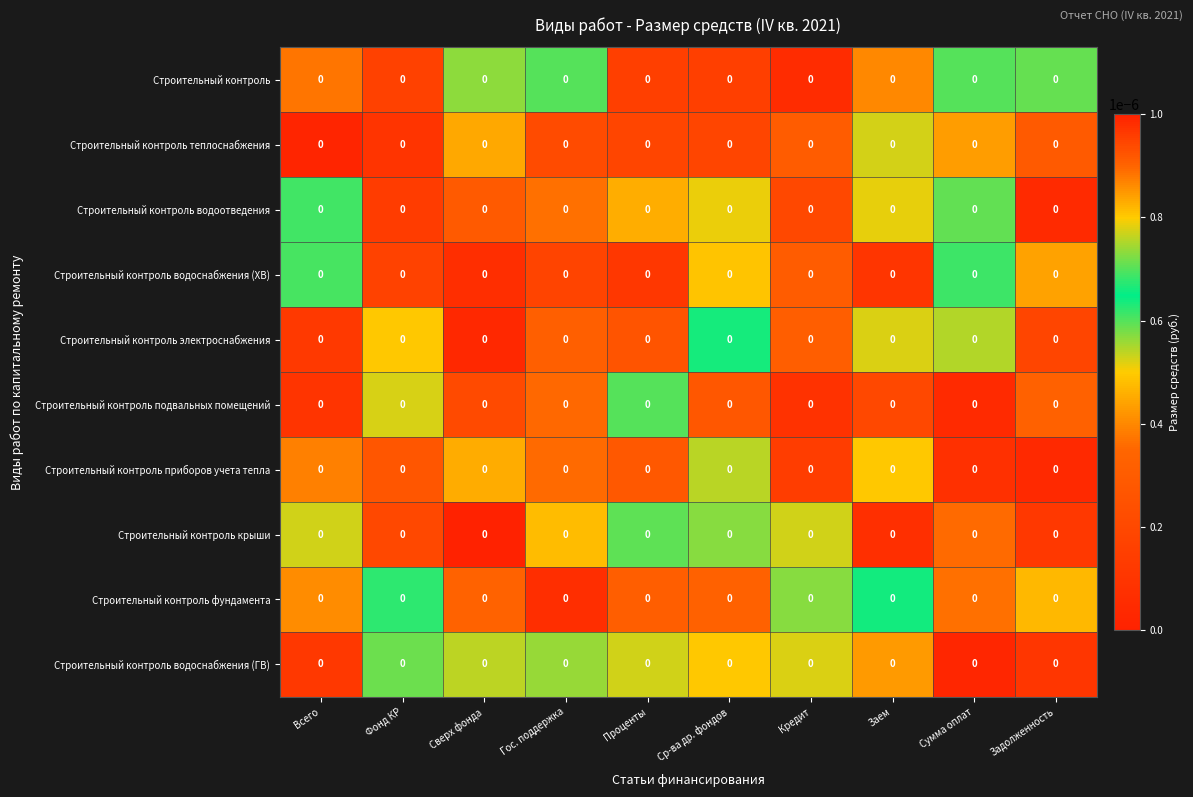

Reading right to left, transcribe all the data shown in this chart.

Строительный контроль: Задолженность=0.0	Сумма оплат=0.0	Заем=0.0	Кредит=0.0	Ср-ва др. фондов=0.0	Проценты=0.0	Гос. поддержка=0.0	Сверх фонда=0.0	Фонд КР=0.0	Всего=0.0
Строительный контроль теплоснабжения: Задолженность=0.0	Сумма оплат=0.0	Заем=0.0	Кредит=0.0	Ср-ва др. фондов=0.0	Проценты=0.0	Гос. поддержка=0.0	Сверх фонда=0.0	Фонд КР=0.0	Всего=0.0
Строительный контроль водоотведения: Задолженность=0.0	Сумма оплат=0.0	Заем=0.0	Кредит=0.0	Ср-ва др. фондов=0.0	Проценты=0.0	Гос. поддержка=0.0	Сверх фонда=0.0	Фонд КР=0.0	Всего=0.0
Строительный контроль водоснабжения (ХВ): Задолженность=0.0	Сумма оплат=0.0	Заем=0.0	Кредит=0.0	Ср-ва др. фондов=0.0	Проценты=0.0	Гос. поддержка=0.0	Сверх фонда=0.0	Фонд КР=0.0	Всего=0.0
Строительный контроль электроснабжения: Задолженность=0.0	Сумма оплат=0.0	Заем=0.0	Кредит=0.0	Ср-ва др. фондов=0.0	Проценты=0.0	Гос. поддержка=0.0	Сверх фонда=0.0	Фонд КР=0.0	Всего=0.0
Строительный контроль подвальных помещений: Задолженность=0.0	Сумма оплат=0.0	Заем=0.0	Кредит=0.0	Ср-ва др. фондов=0.0	Проценты=0.0	Гос. поддержка=0.0	Сверх фонда=0.0	Фонд КР=0.0	Всего=0.0
Строительный контроль приборов учета тепла: Задолженность=0.0	Сумма оплат=0.0	Заем=0.0	Кредит=0.0	Ср-ва др. фондов=0.0	Проценты=0.0	Гос. поддержка=0.0	Сверх фонда=0.0	Фонд КР=0.0	Всего=0.0
Строительный контроль крыши: Задолженность=0.0	Сумма оплат=0.0	Заем=0.0	Кредит=0.0	Ср-ва др. фондов=0.0	Проценты=0.0	Гос. поддержка=0.0	Сверх фонда=0.0	Фонд КР=0.0	Всего=0.0
Строительный контроль фундамента: Задолженность=0.0	Сумма оплат=0.0	Заем=0.0	Кредит=0.0	Ср-ва др. фондов=0.0	Проценты=0.0	Гос. поддержка=0.0	Сверх фонда=0.0	Фонд КР=0.0	Всего=0.0
Строительный контроль водоснабжения (ГВ): Задолженность=0.0	Сумма оплат=0.0	Заем=0.0	Кредит=0.0	Ср-ва др. фондов=0.0	Проценты=0.0	Гос. поддержка=0.0	Сверх фонда=0.0	Фонд КР=0.0	Всего=0.0